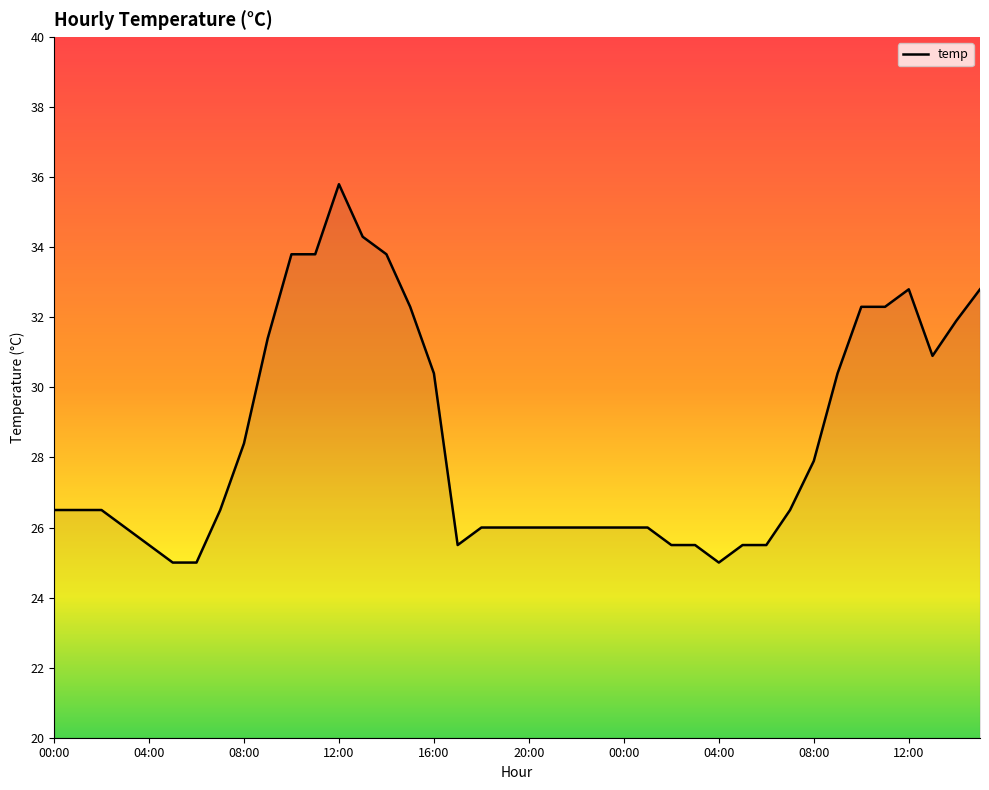

What is the smallest value displayed?

25.0